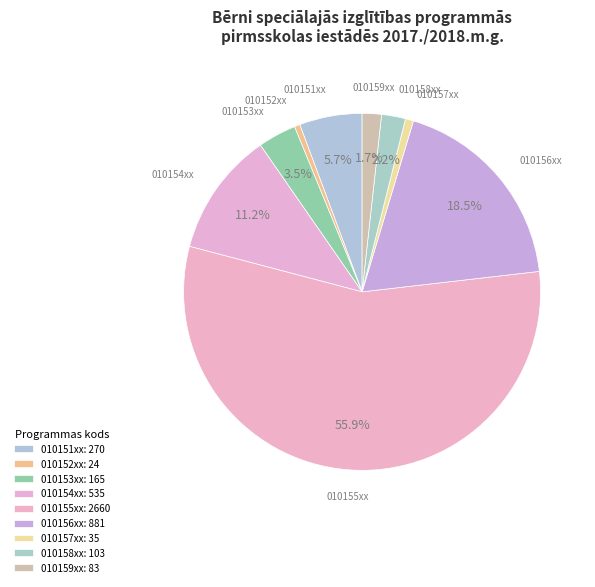

What is the change in value from 010153xx to 010156xx?

+716